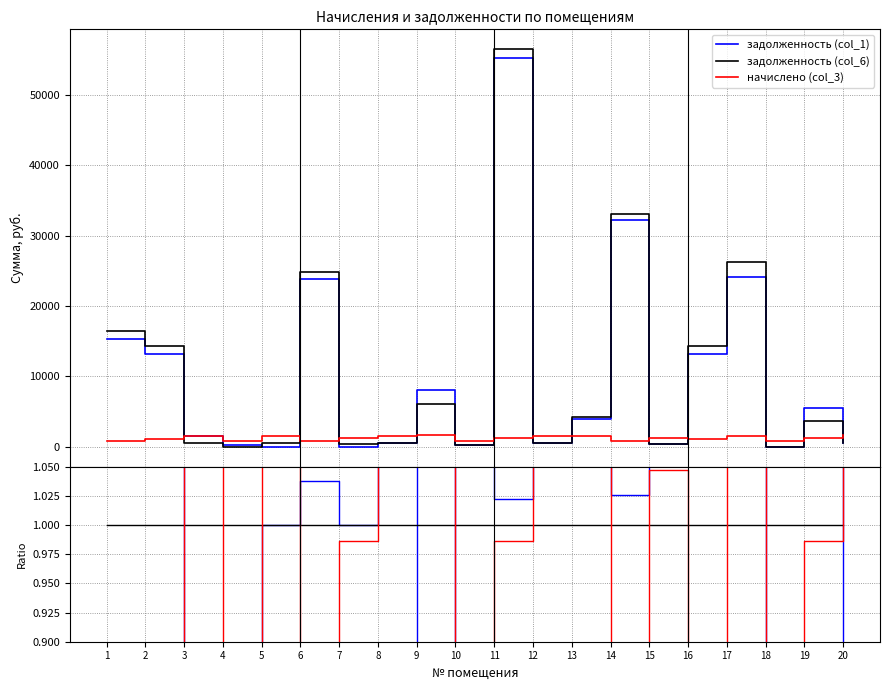

How many interior local valleys does the задолженность (col_1) series have?

6